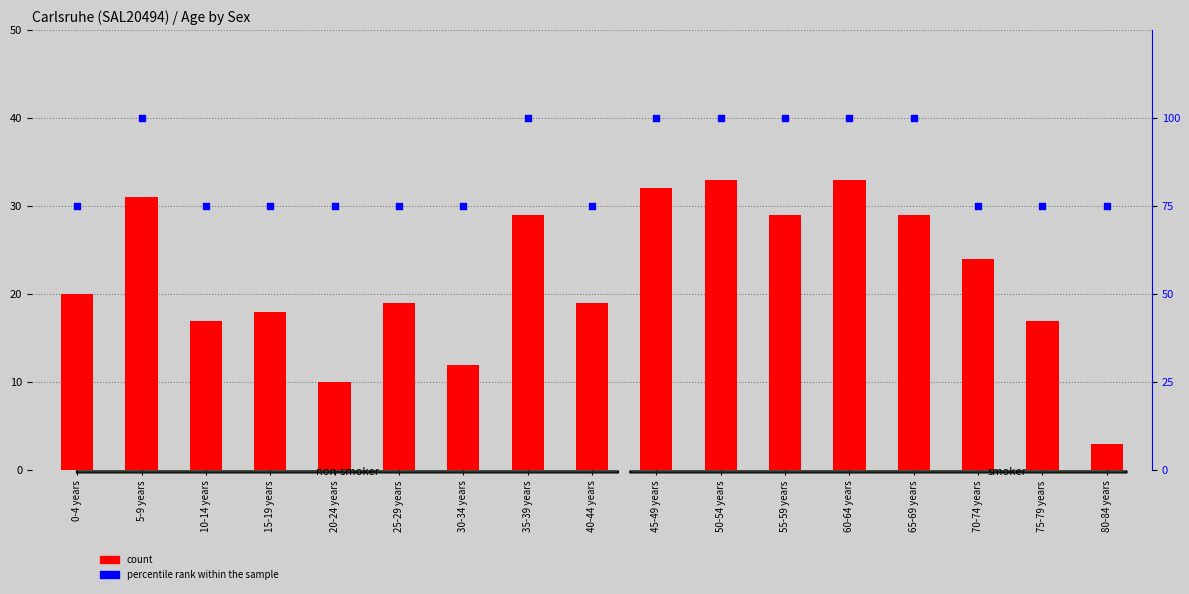

Is the value of count at 25-29 years greater than the value of percentile rank within the sample at 20-24 years?

No